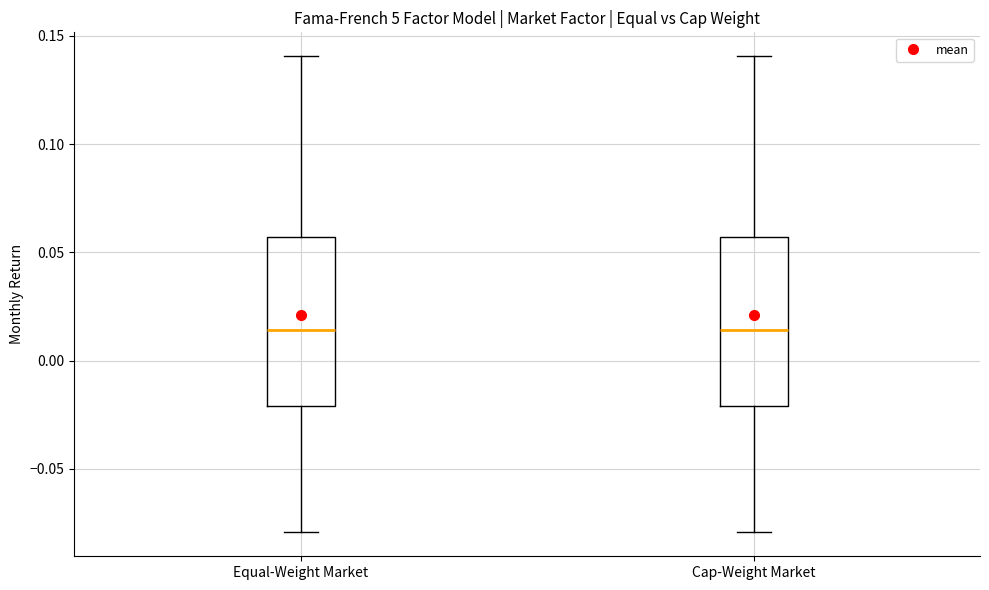

Where is the lower edge of the box for Cap-Weight Market on the y-axis? The values are not printed on the chart, so give them approximately, as read against the axis.

-0.020